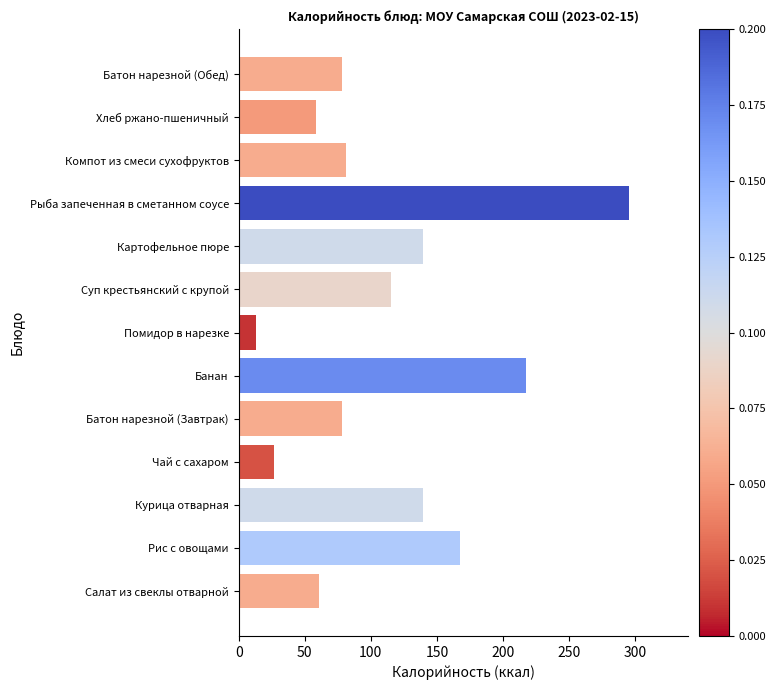

What is the difference between the maximum and minimum values?

282.8